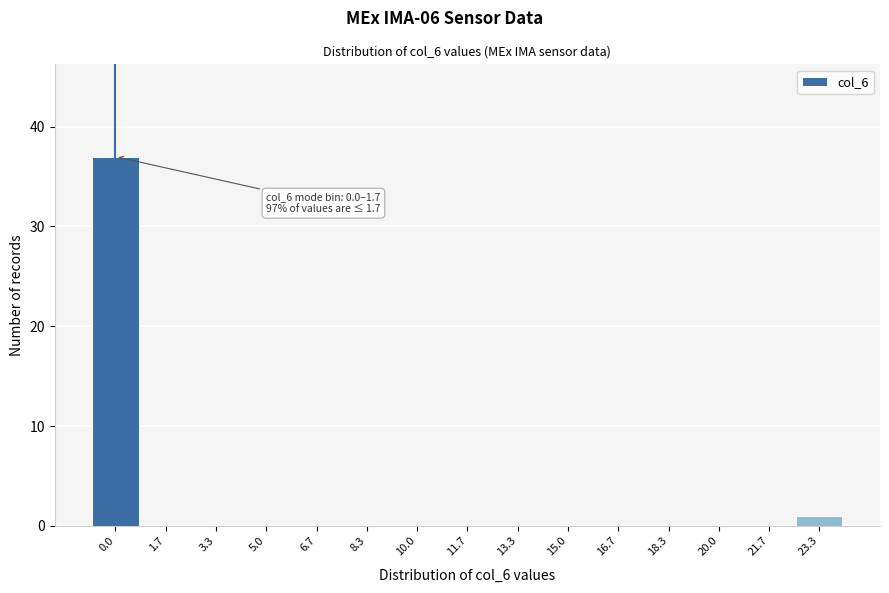

Reading left to right, extract all data points from this chart.

0.0=37	1.7=0	3.3=0	5.0=0	6.7=0	8.3=0	10.0=0	11.7=0	13.3=0	15.0=0	16.7=0	18.3=0	20.0=0	21.7=0	23.3=1